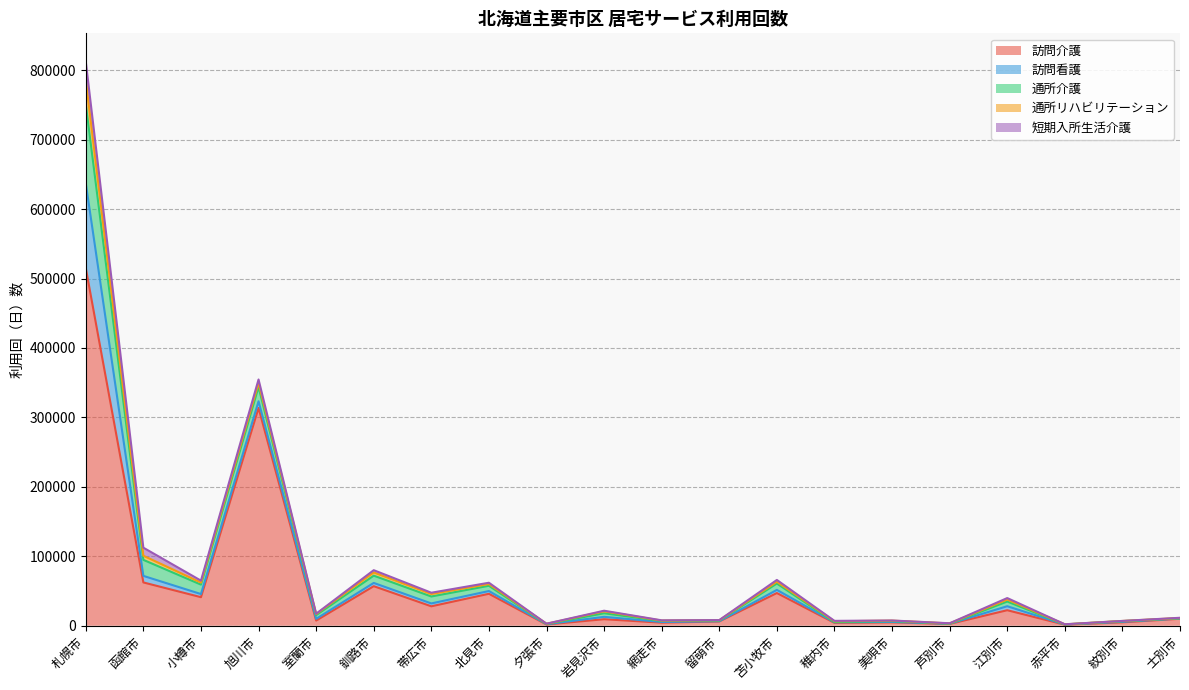

Read the 短期入所生活介護 value at 士別市, to the nearest 50.

350